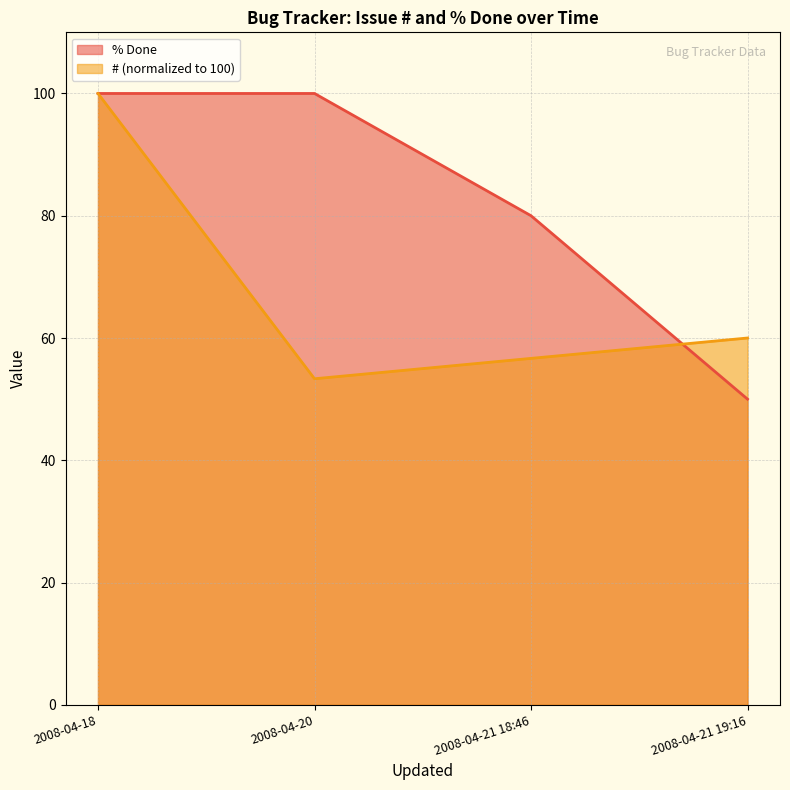

What are all the series names shown in the legend?

% Done, # (normalized to 100)